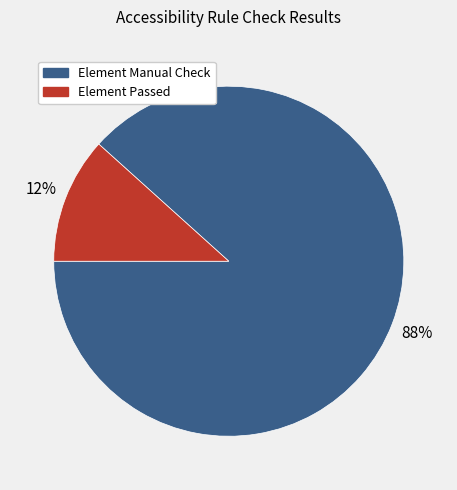

Do Element Passed and Element Manual Check together represent more than half of the pie?

Yes